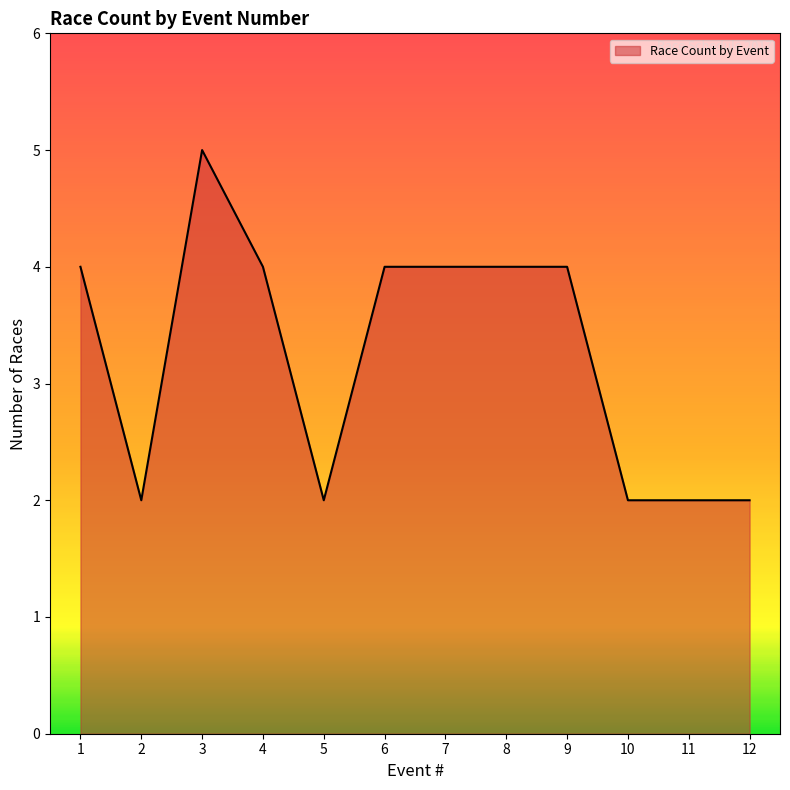

The chart shows a value of 2 at 7. True or false?

False